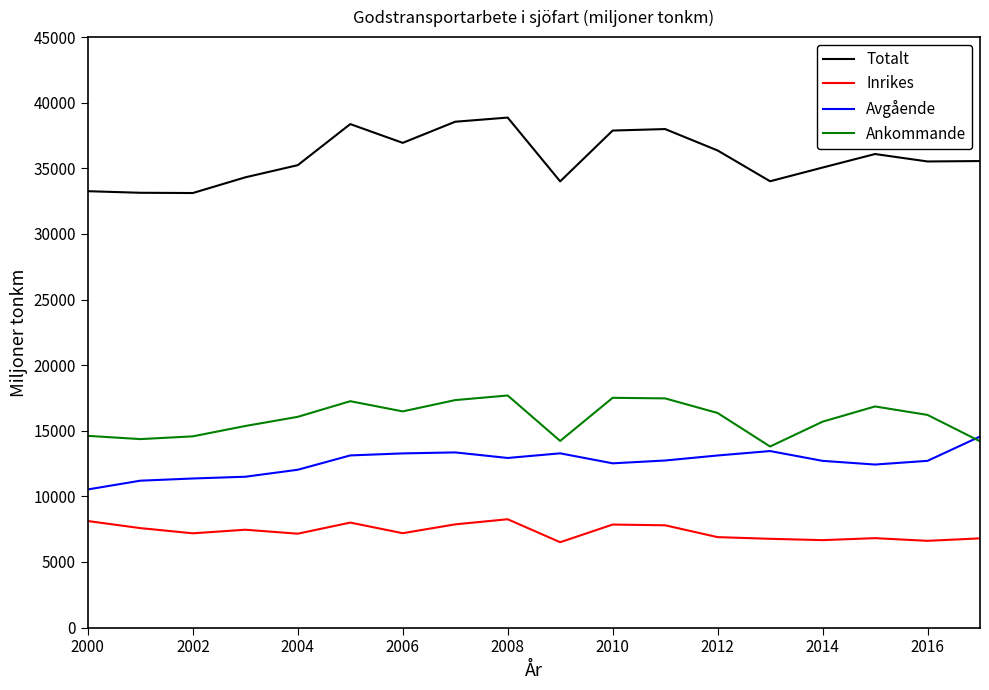

What is the greatest value displayed?

38867